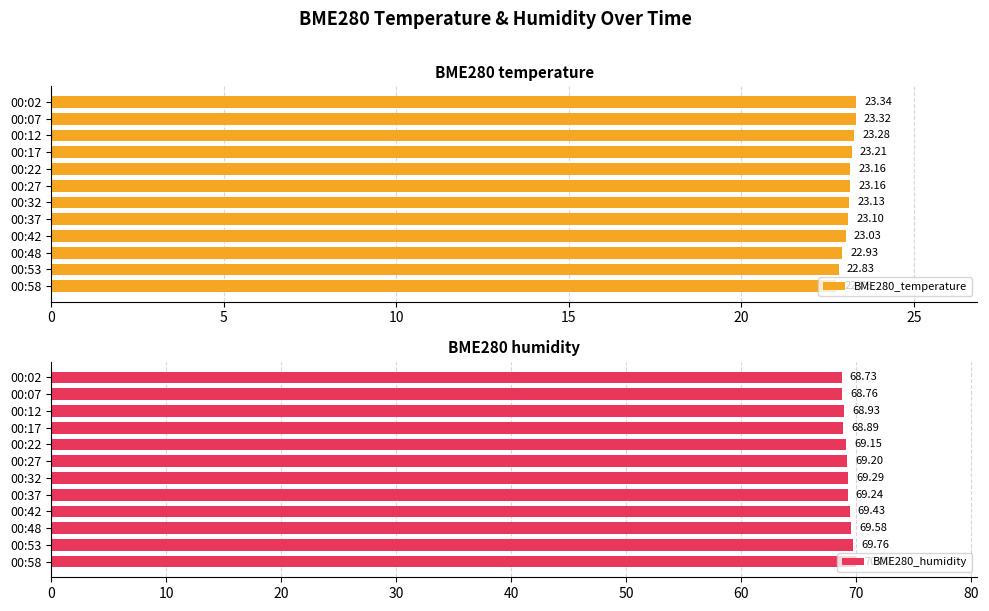

What is the highest value of the BME280_humidity series?

70.0